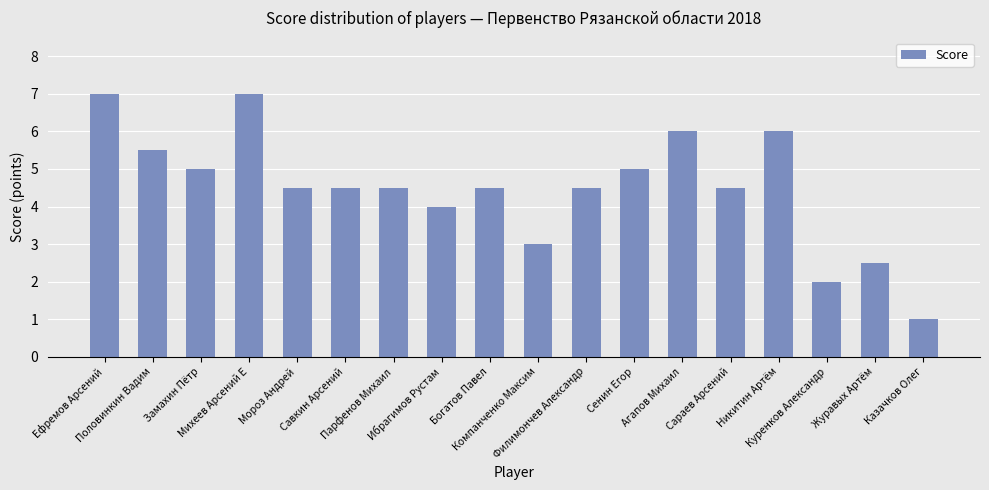

What is the smallest value displayed?

1.0